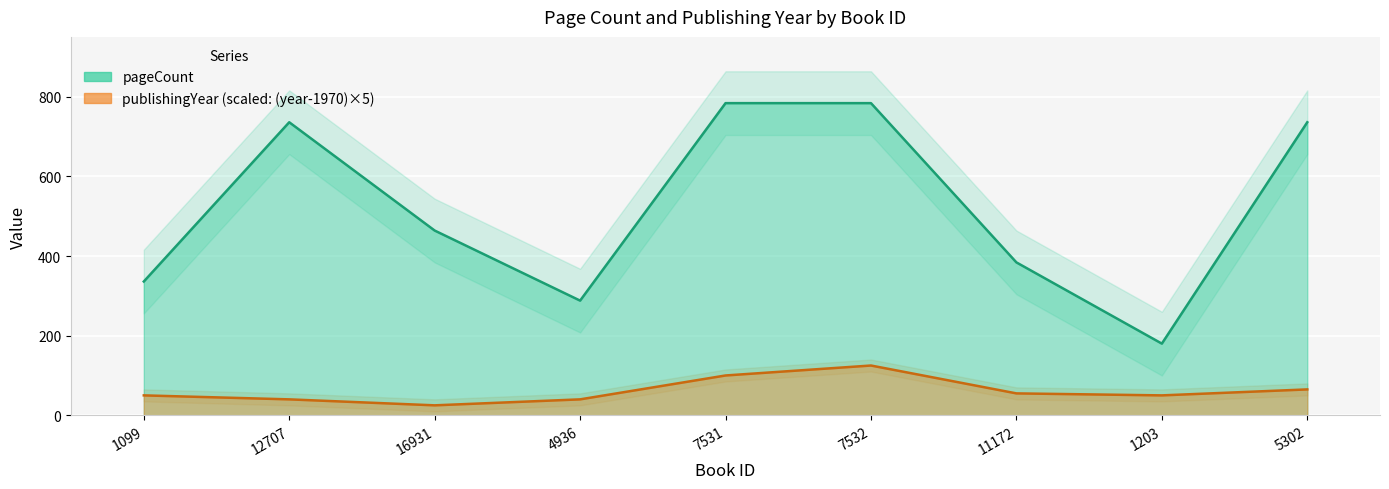

Does the chart display data point markers on the line(s)?

No